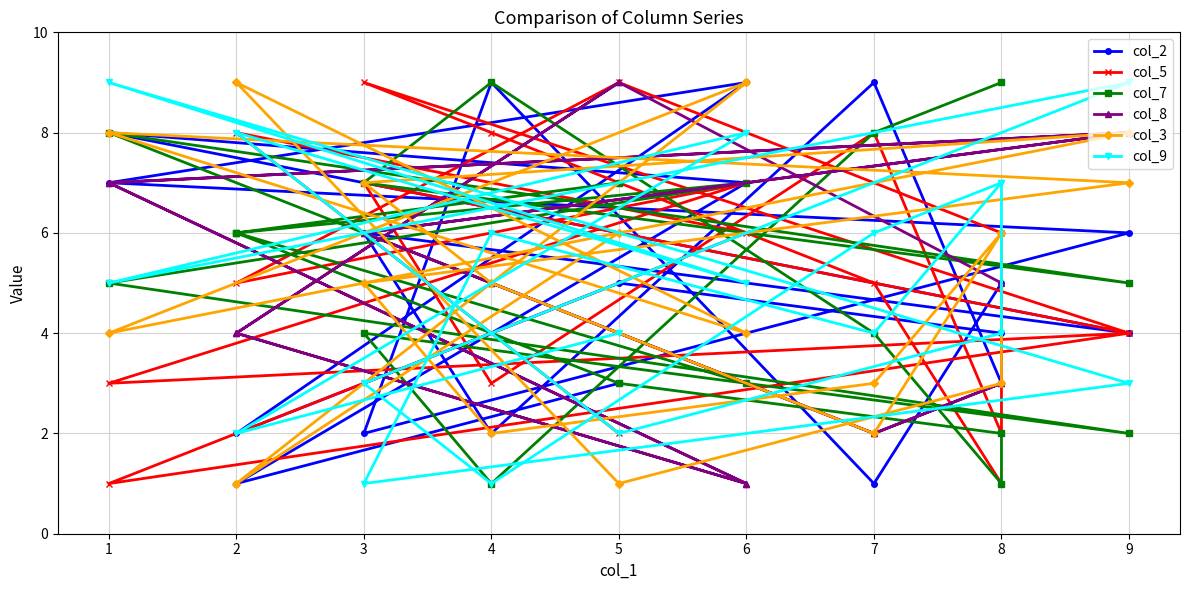

At which category does the chart reach its peak across all series?

4